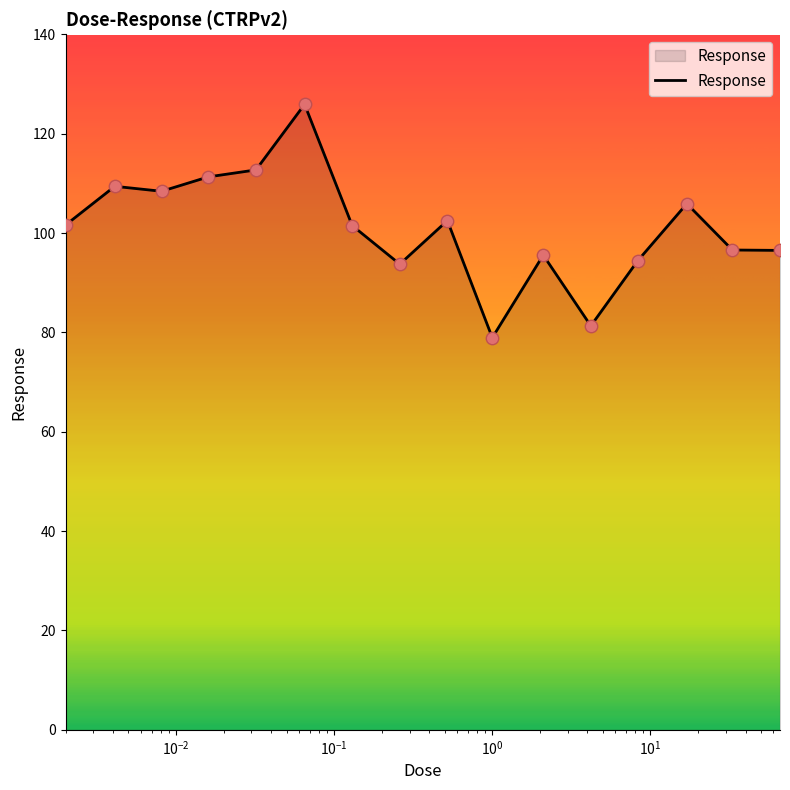

What is the greatest value displayed?

125.9